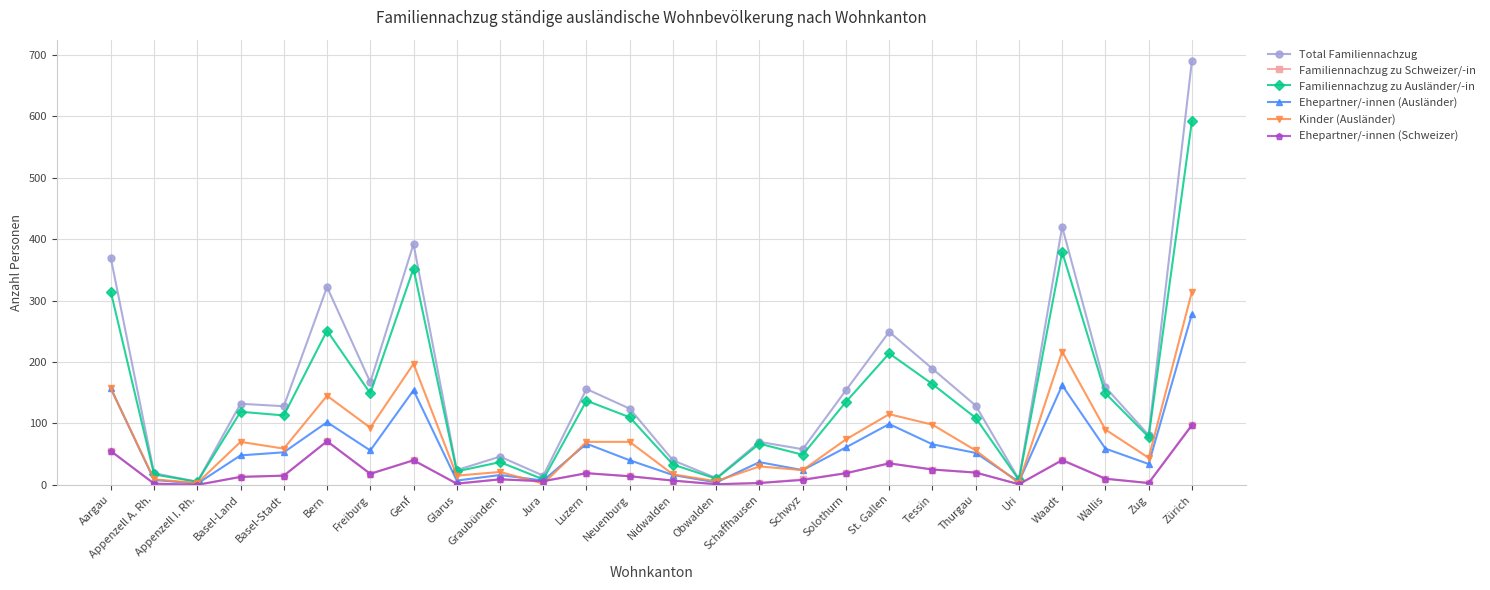

What is the highest value of the Ehepartner/-innen (Ausländer) series?

278